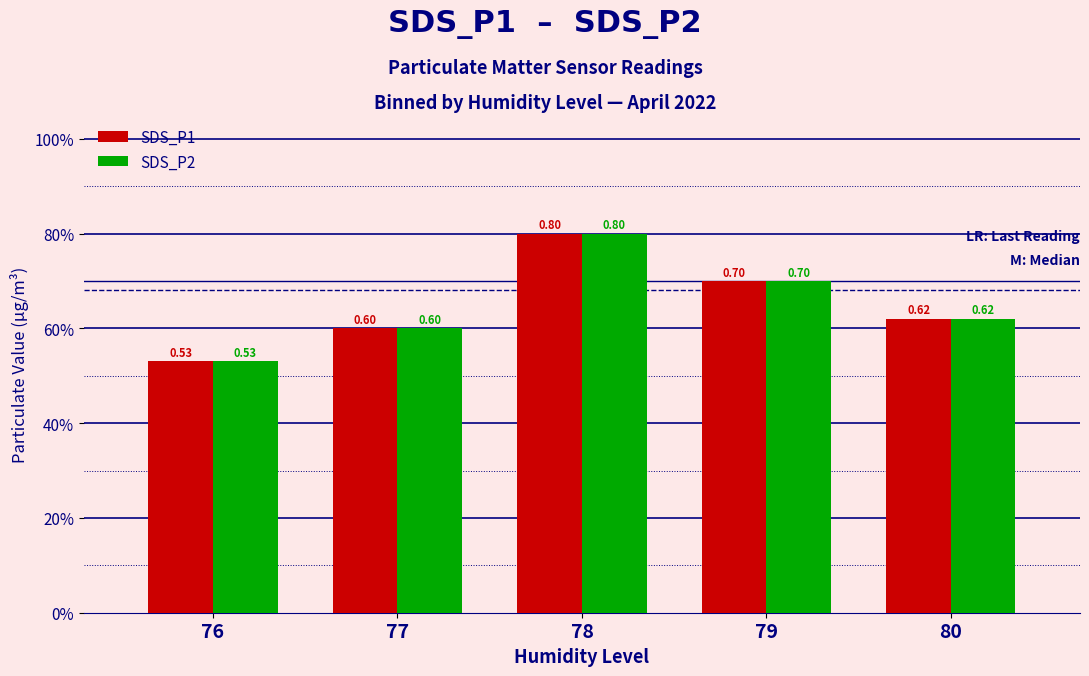

Which series has the largest total across all categories?

SDS_P1